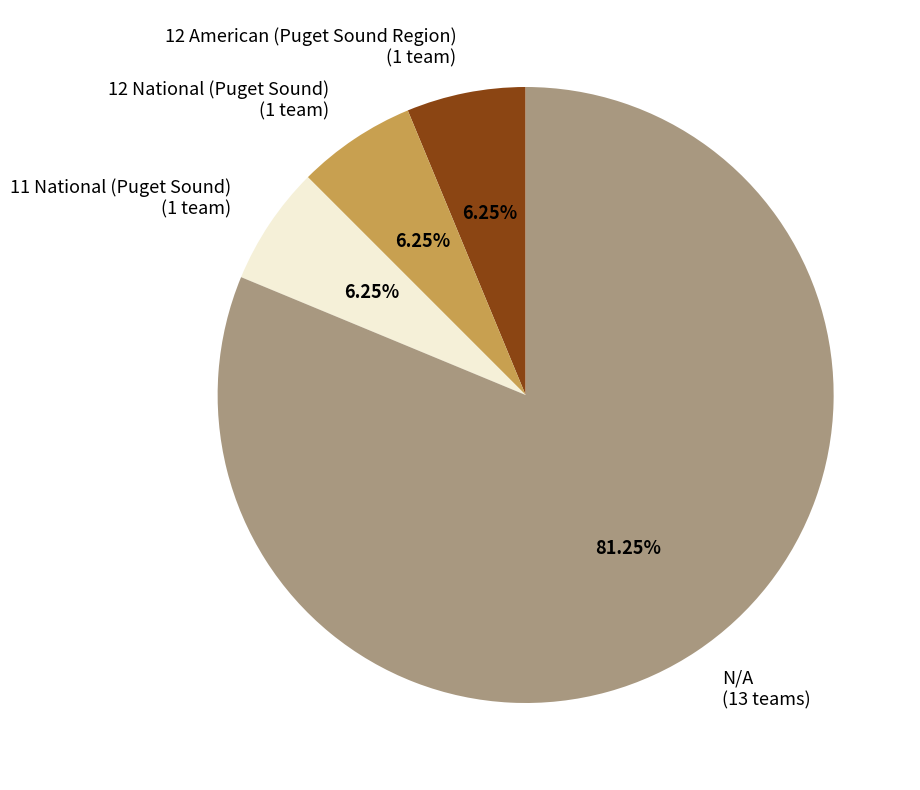

Is there any slice that represents more than half of the pie?

Yes